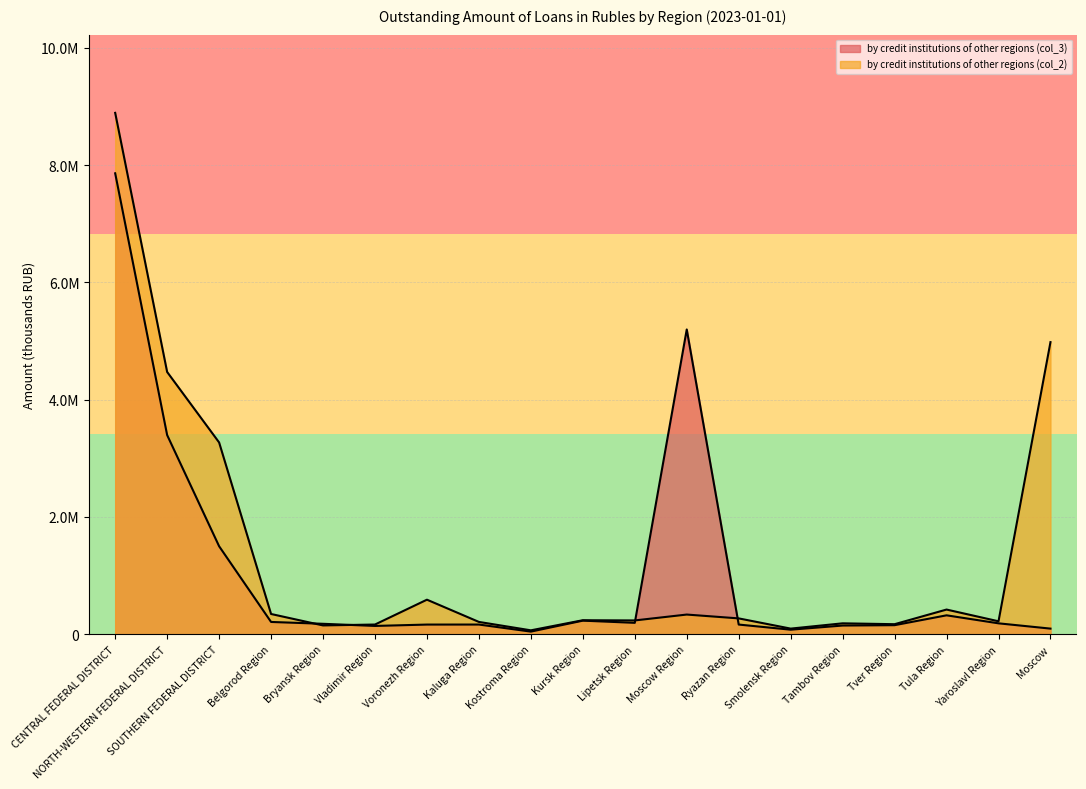

What position from the left is Yaroslavl Region?

18